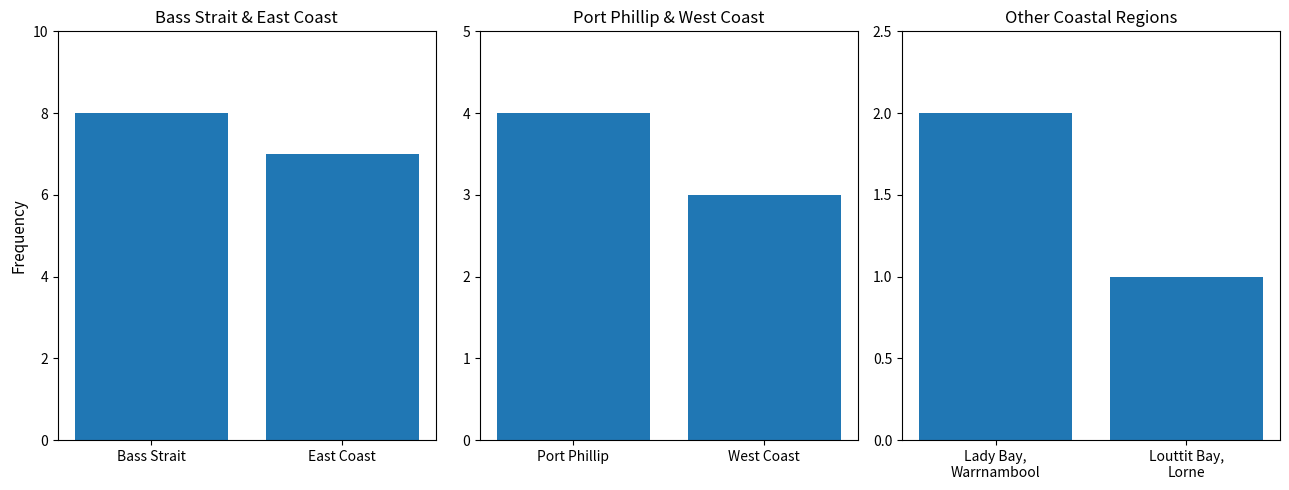

What is the change in value from Lady Bay, Warrnambool to Louttit Bay, Lorne?

-1